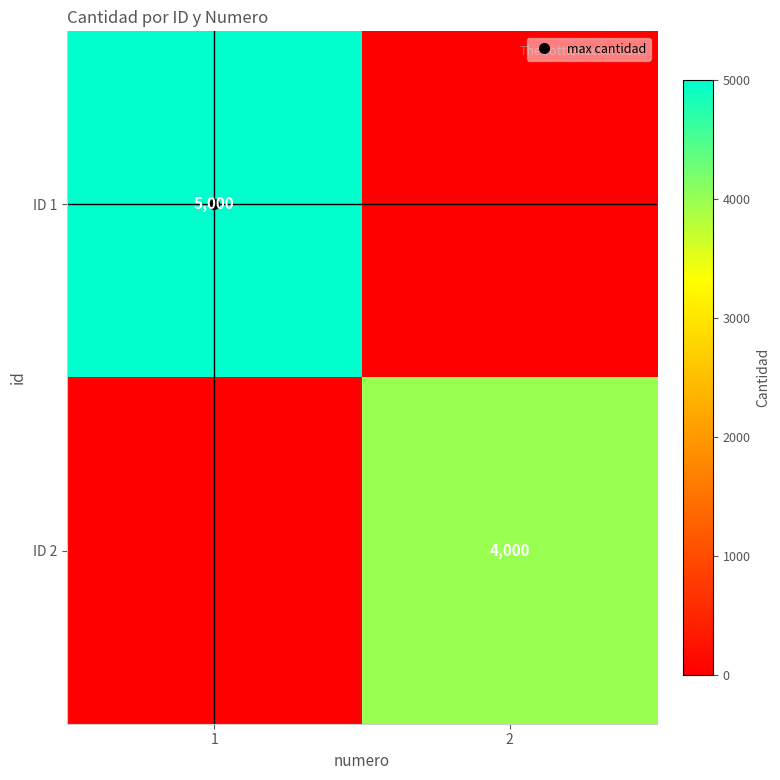

What is the average value of the ID 2 series?

2000